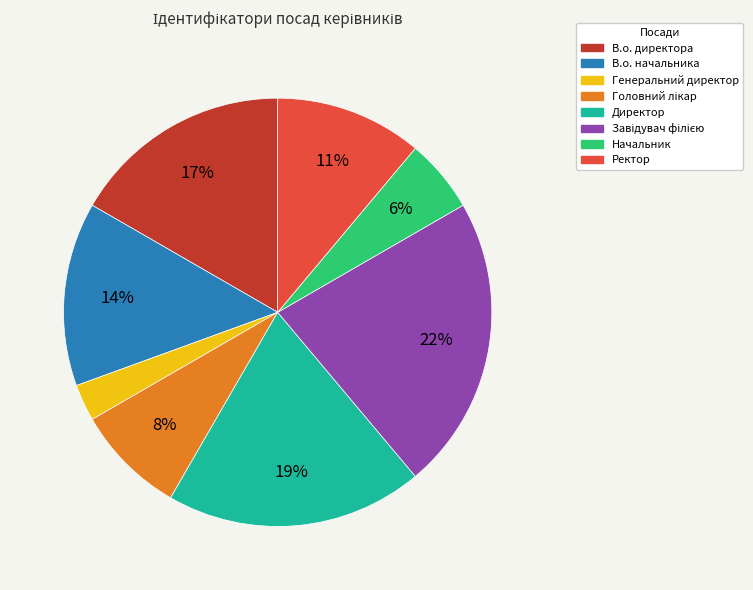

Is there any slice that represents more than half of the pie?

No